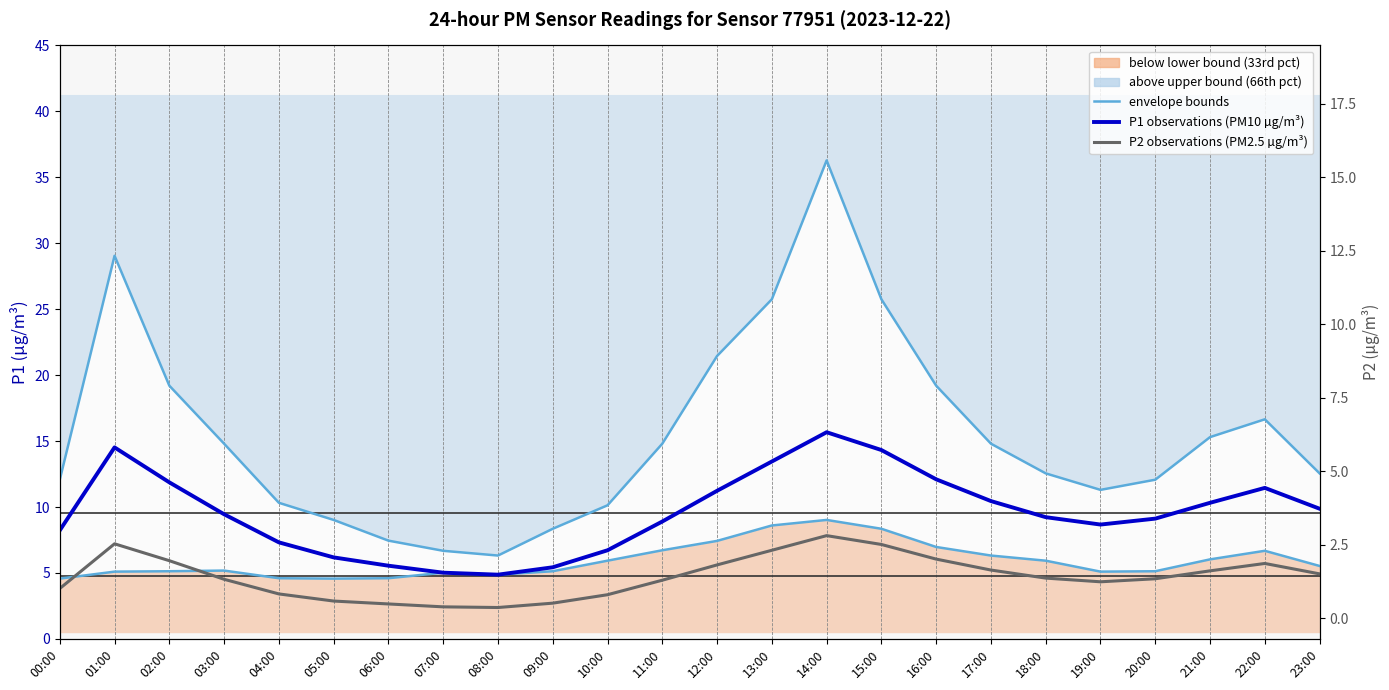

At which label does P1 (PM10 µg/m³) reach its minimum?

08:00